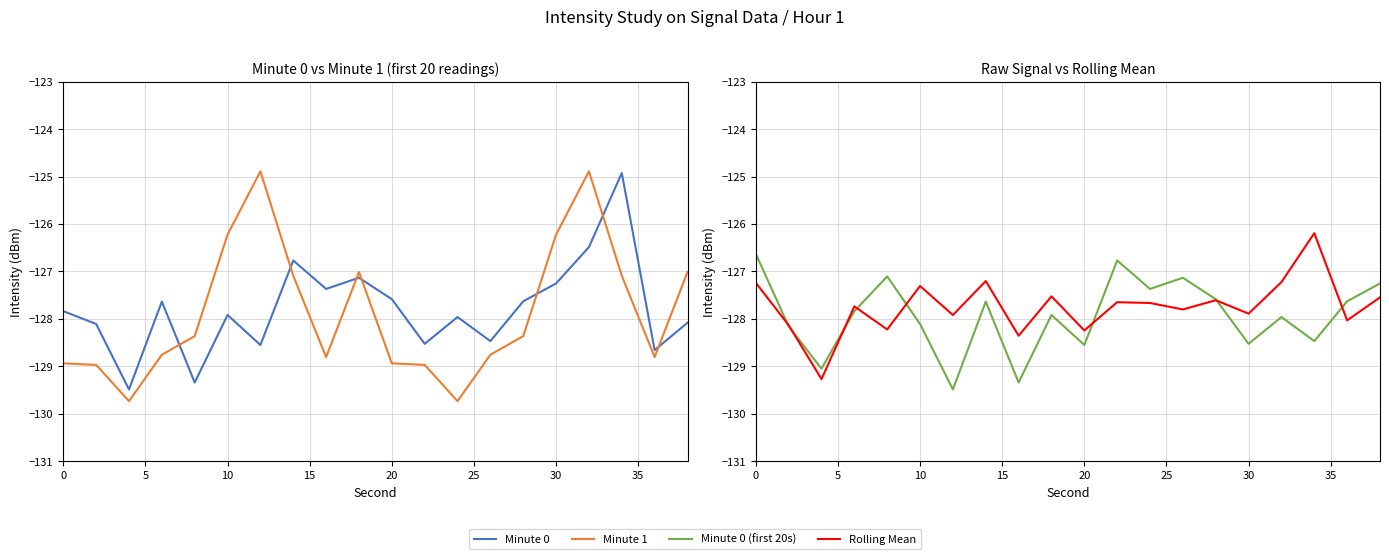

How many distinct data groups are displayed?

4